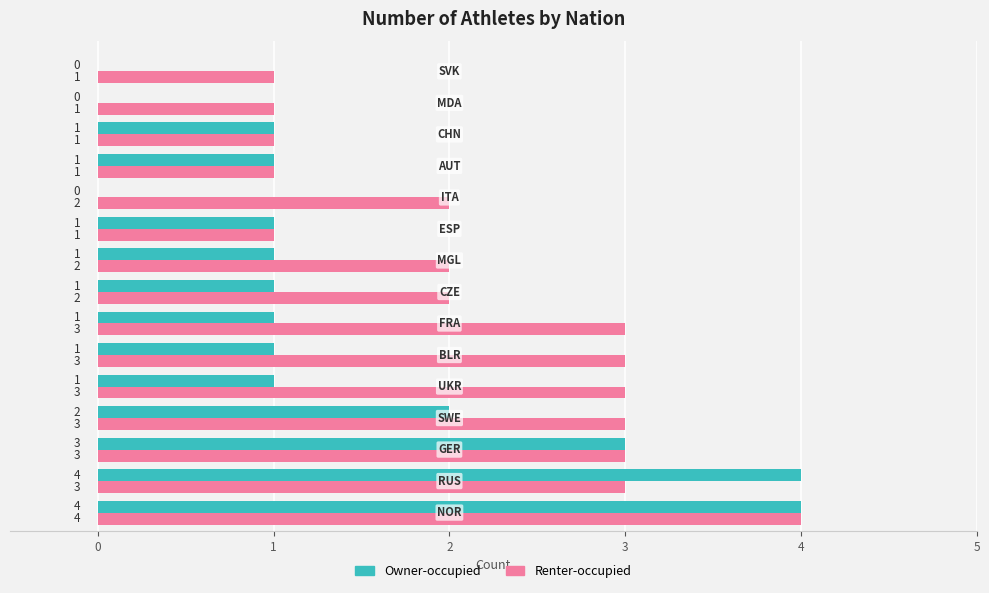

How many Renter-occupied values are between 1 and 3?

14